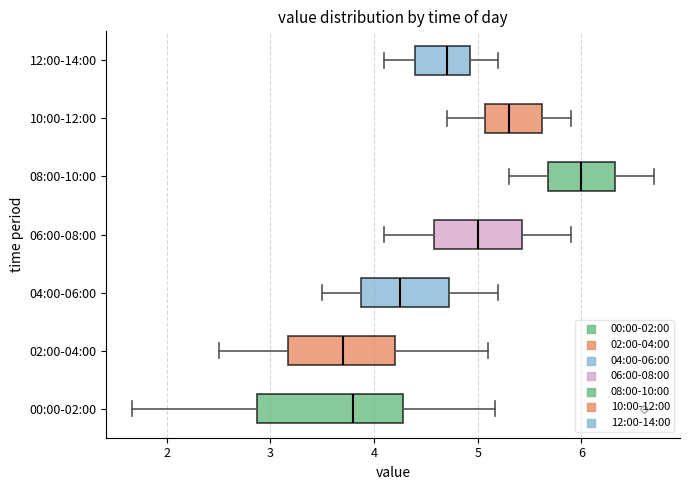

Which box is the widest, from its left edge to its right edge?

00:00-02:00